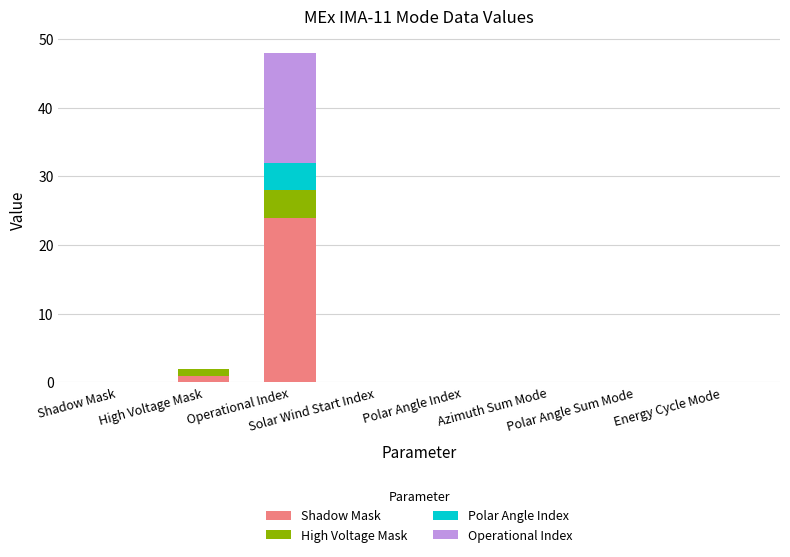

Are the bars horizontal?

No